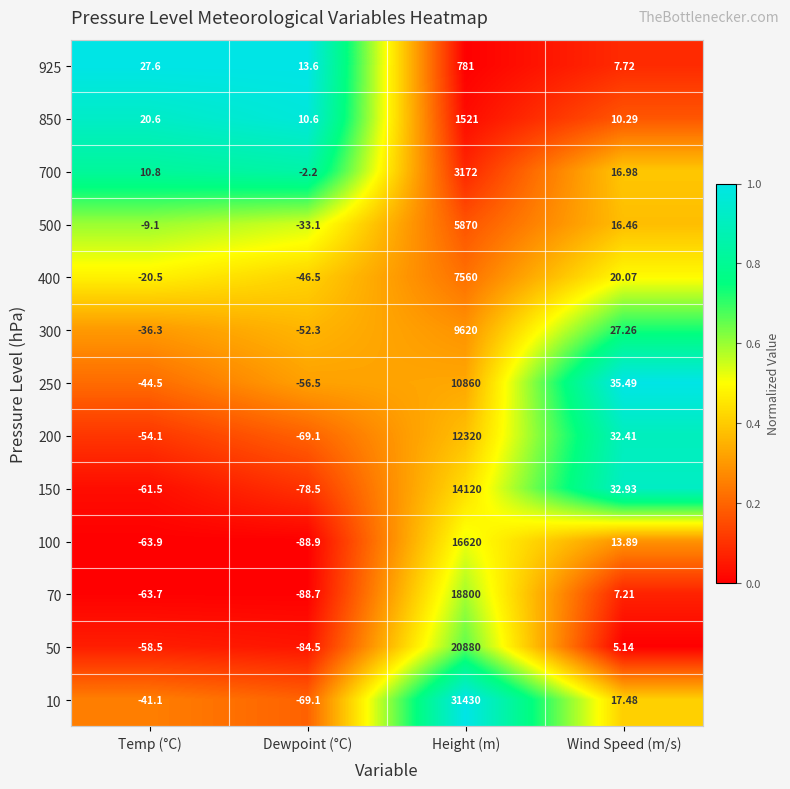

Where is 850 nearest to the value 765?

Temp (°C)